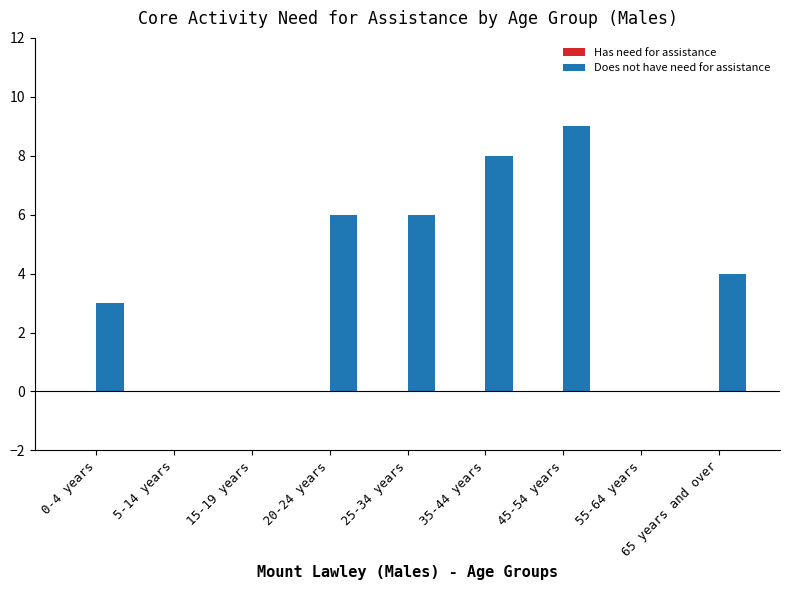

The chart shows a value of 6 at 20-24 years. True or false?

True